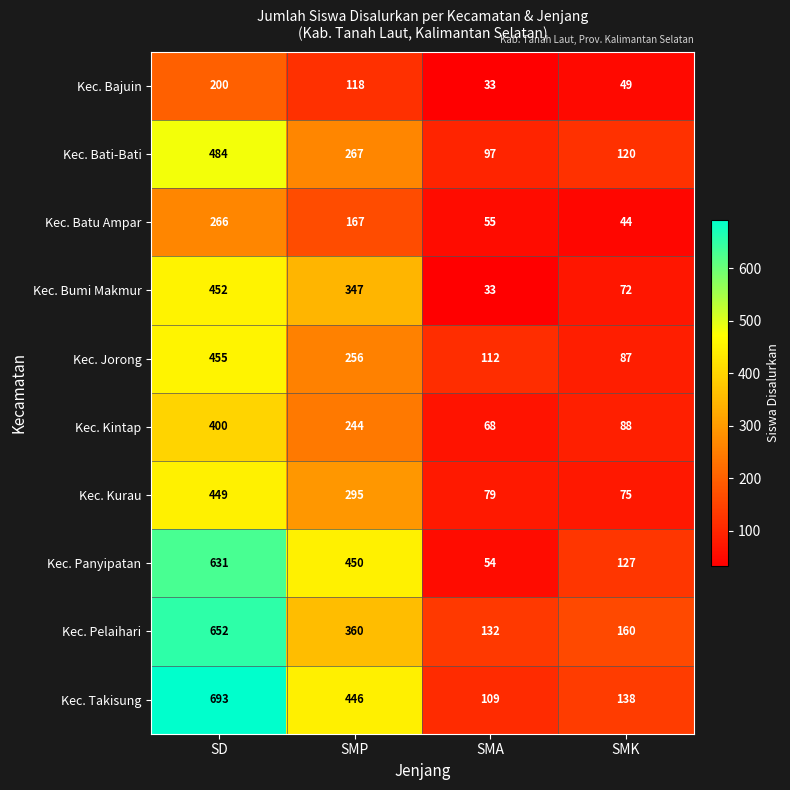

Between SMP and SMA, which series saw the biggest shift?

Kec. Panyipatan